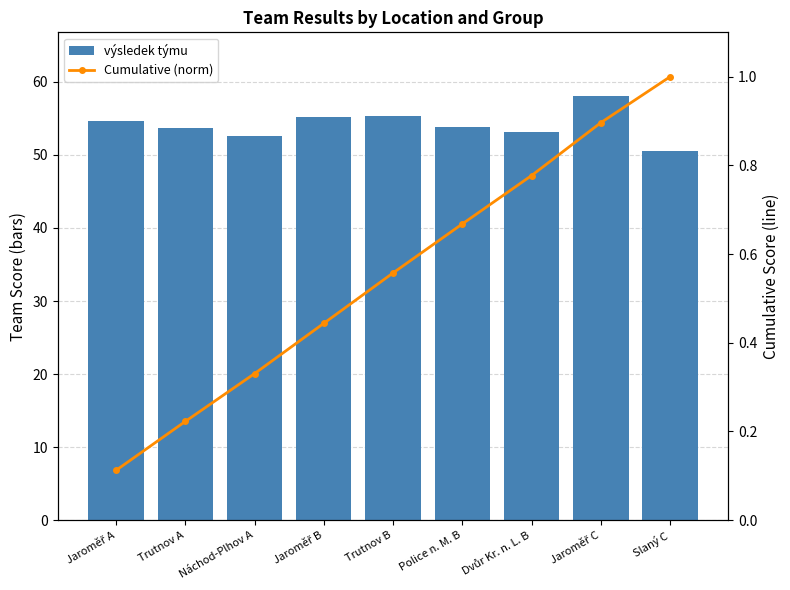

What is the label of the 5th bar from the left?

Trutnov B